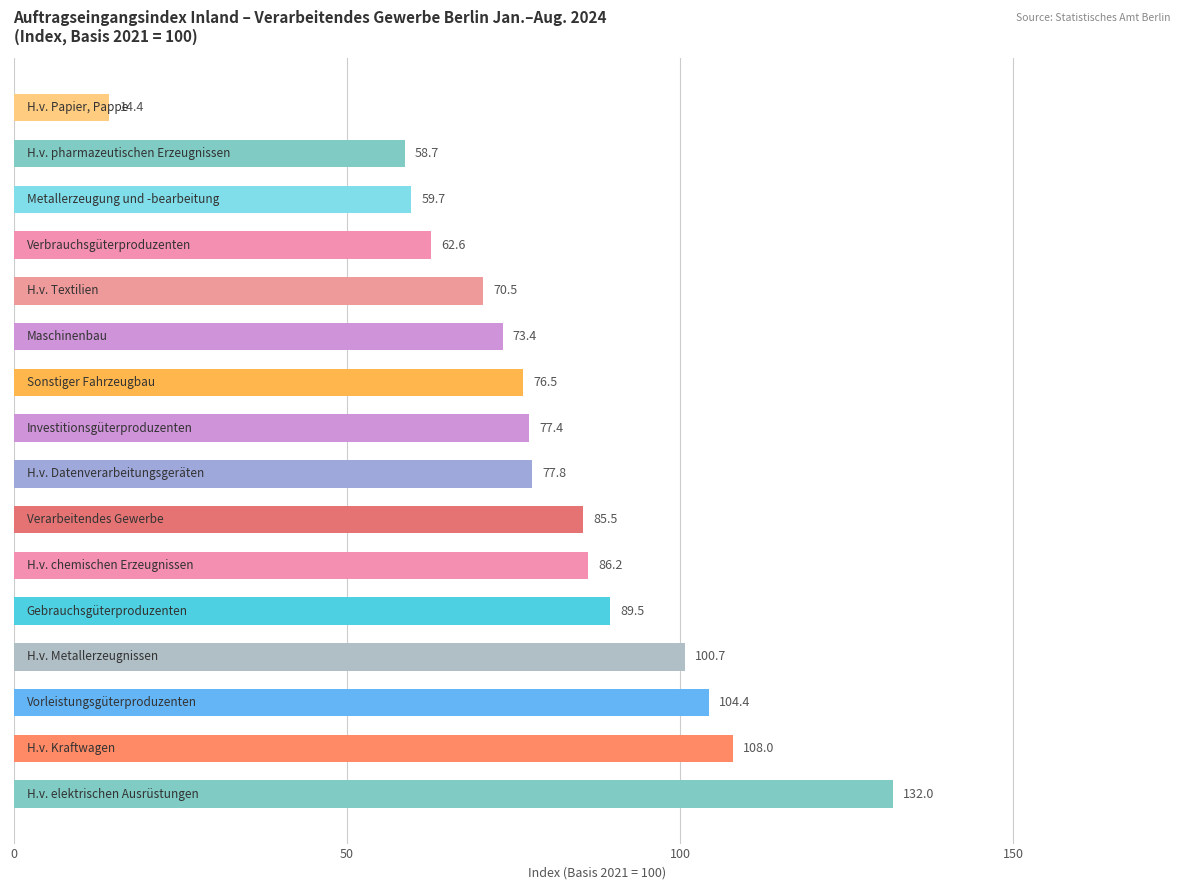

What is the greatest value displayed?

132.0